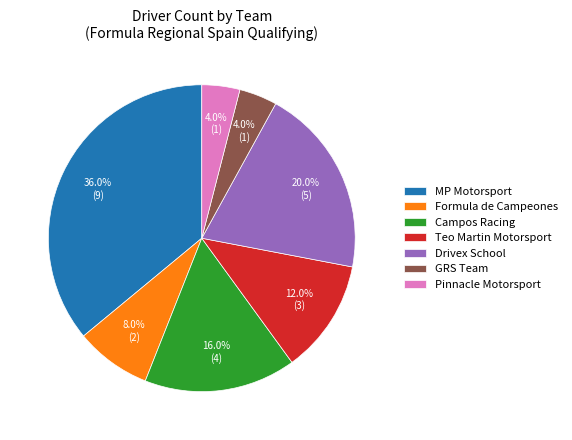

Count the number of slices in the pie.

7